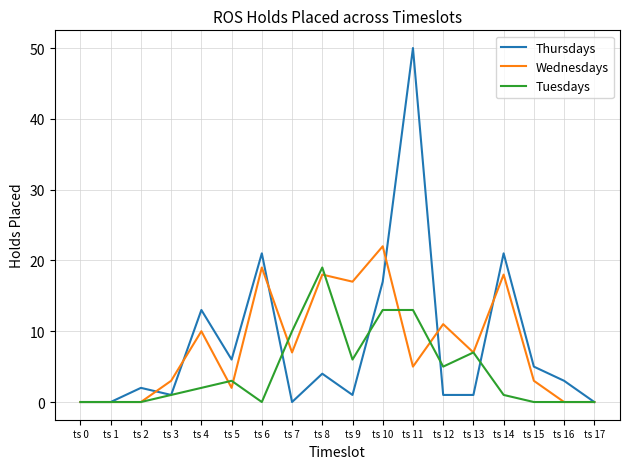

How many lines are shown in the chart?

3